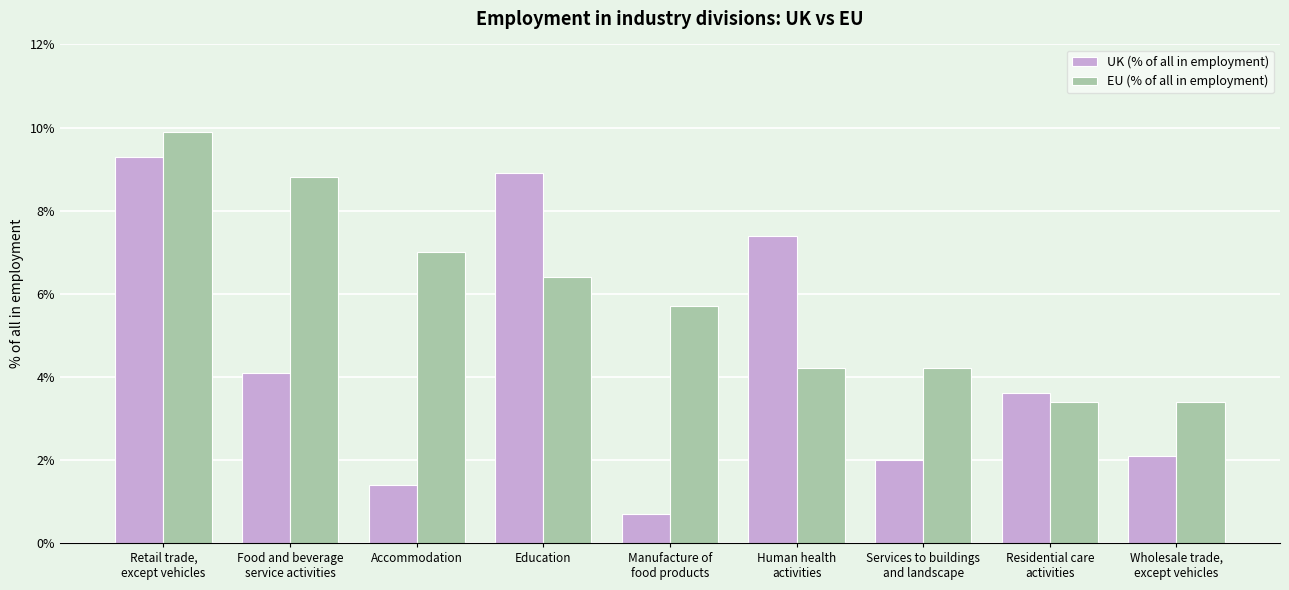

Which series changed the most between Education and Human health
activities?

EU (% of all in employment)